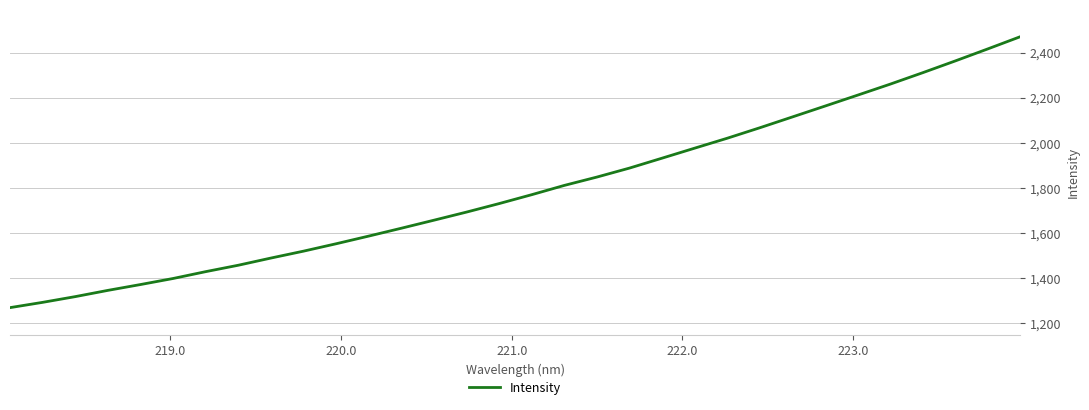

What is the minimum value shown in the chart?

1269.8